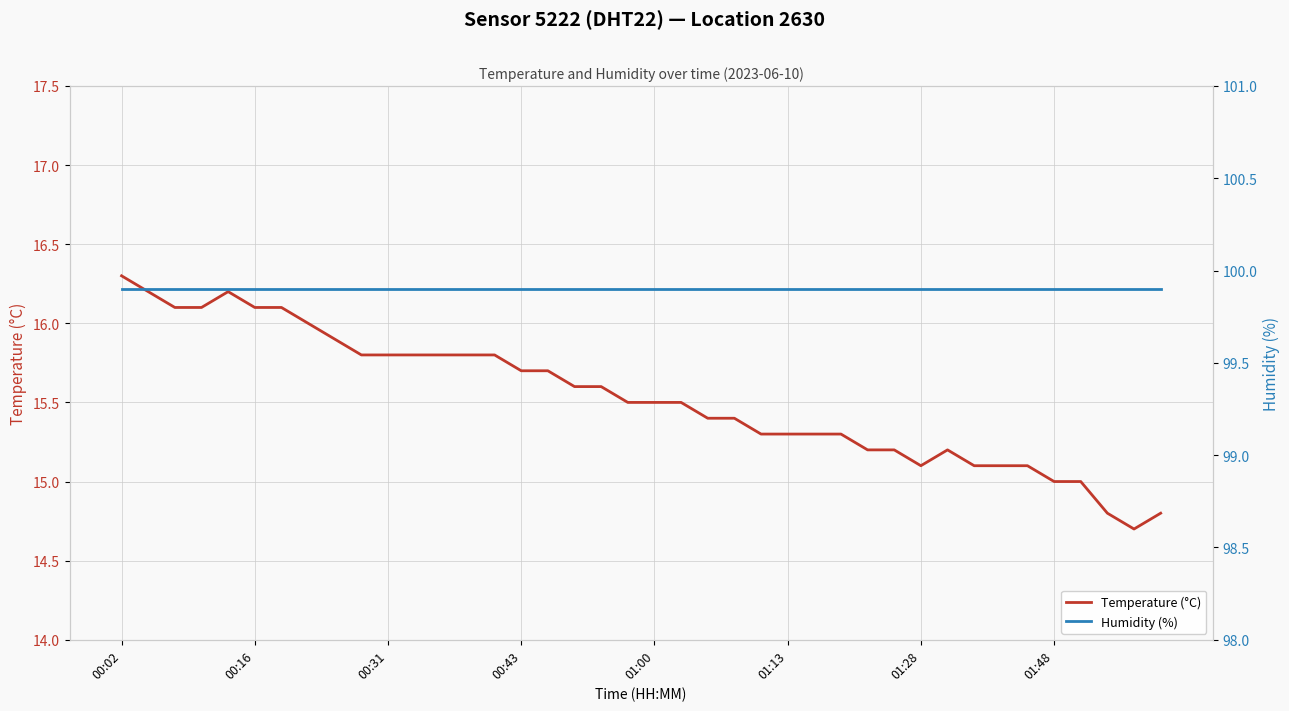

What is the lowest value of the Temperature (°C) series?

14.7